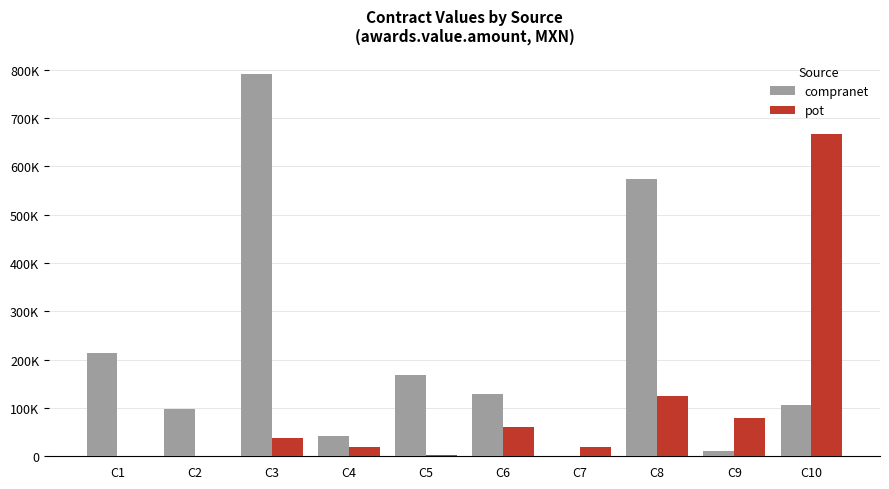

Are the bars grouped side by side (vs. stacked)?

Yes